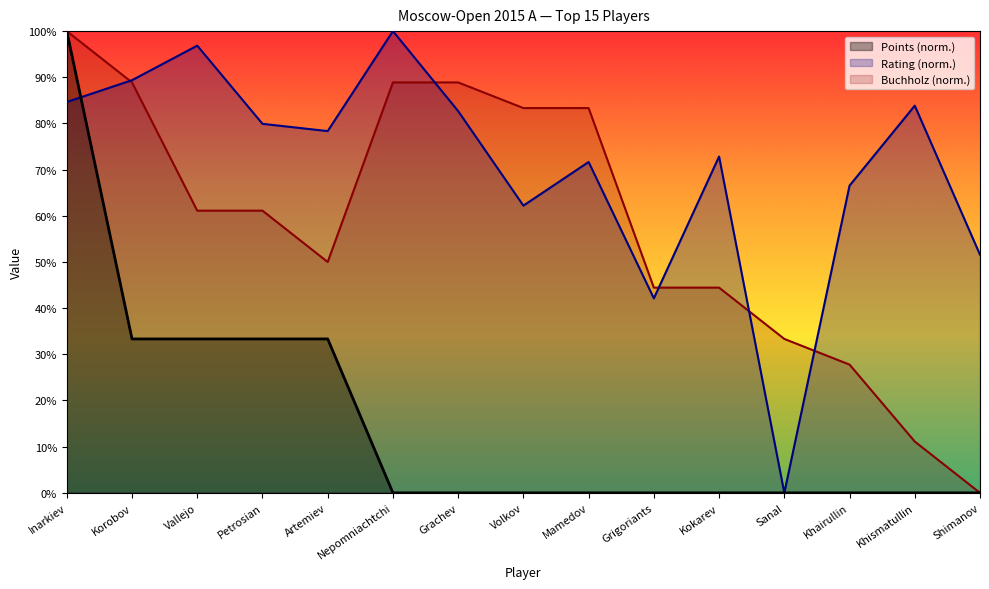

Reading left to right, transcribe all the data shown in this chart.

Points: 100.0	33.3	33.3	33.3	33.3	0.0	0.0	0.0	0.0	0.0	0.0	0.0	0.0	0.0	0.0
Rating: 84.6	89.4	96.9	79.9	78.3	100.0	82.7	62.2	71.7	42.1	72.8	0.0	66.5	83.9	51.6
Buchholz: 100.0	88.9	61.1	61.1	50.0	88.9	88.9	83.3	83.3	44.4	44.4	33.3	27.8	11.1	0.0